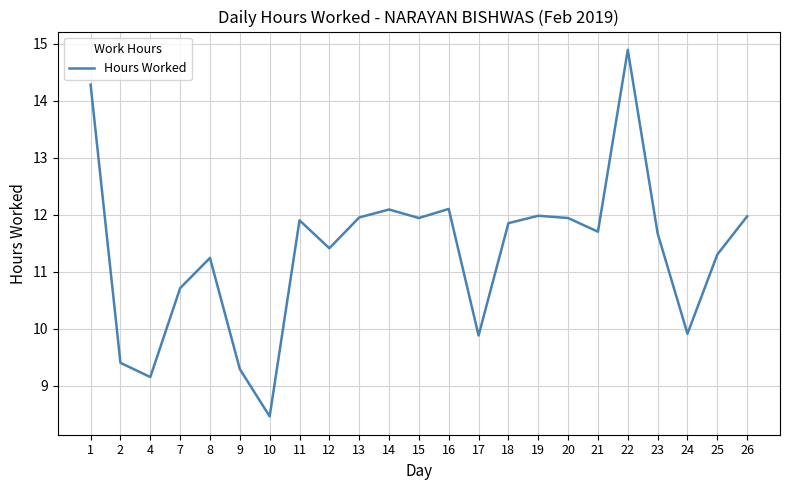

What is the difference between the second highest and minimum values?

5.8